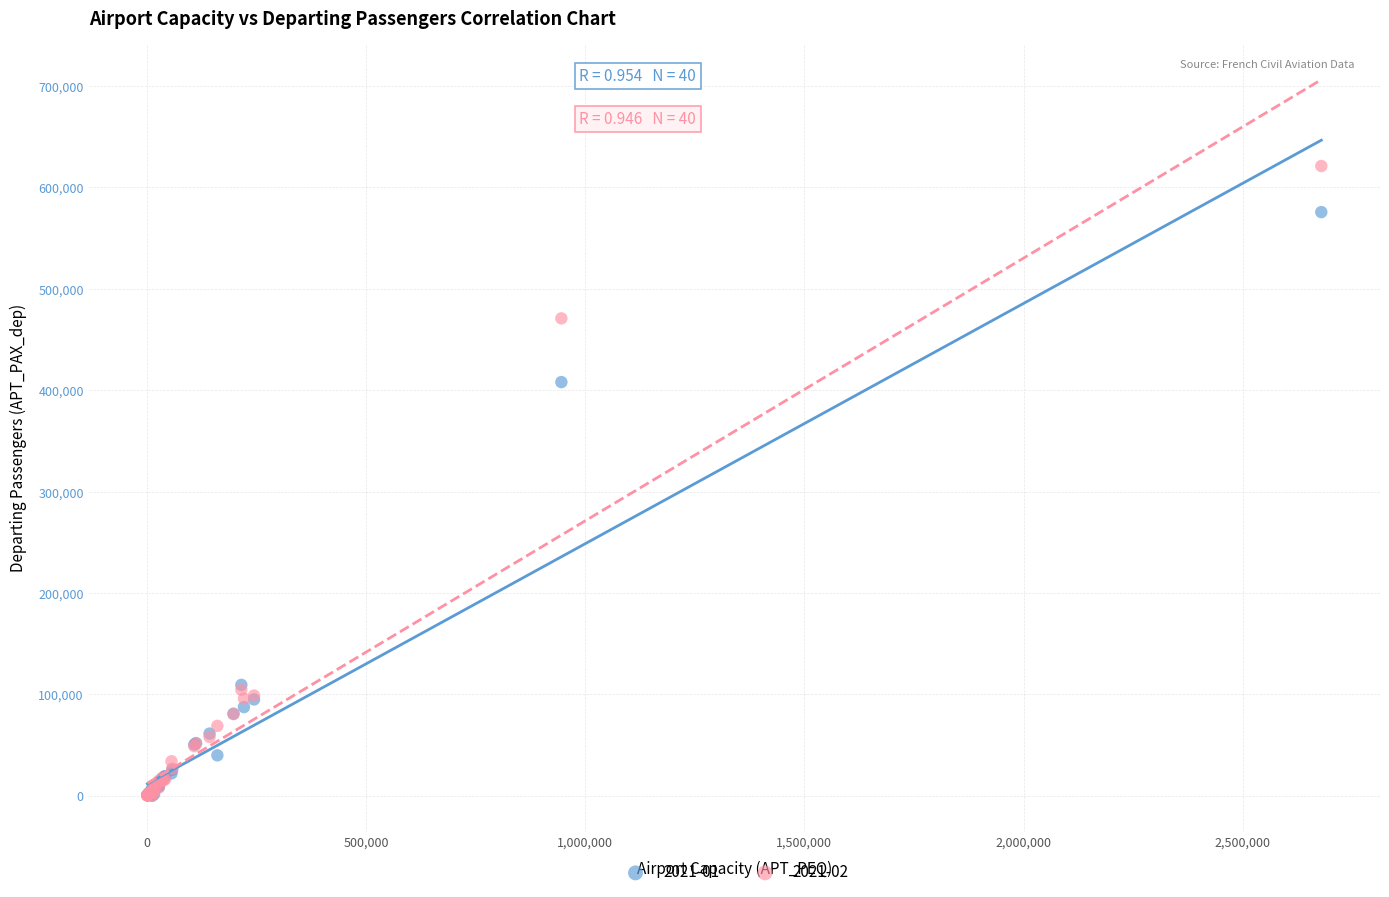

Across all series, what Y value is closest to 310516?

407961